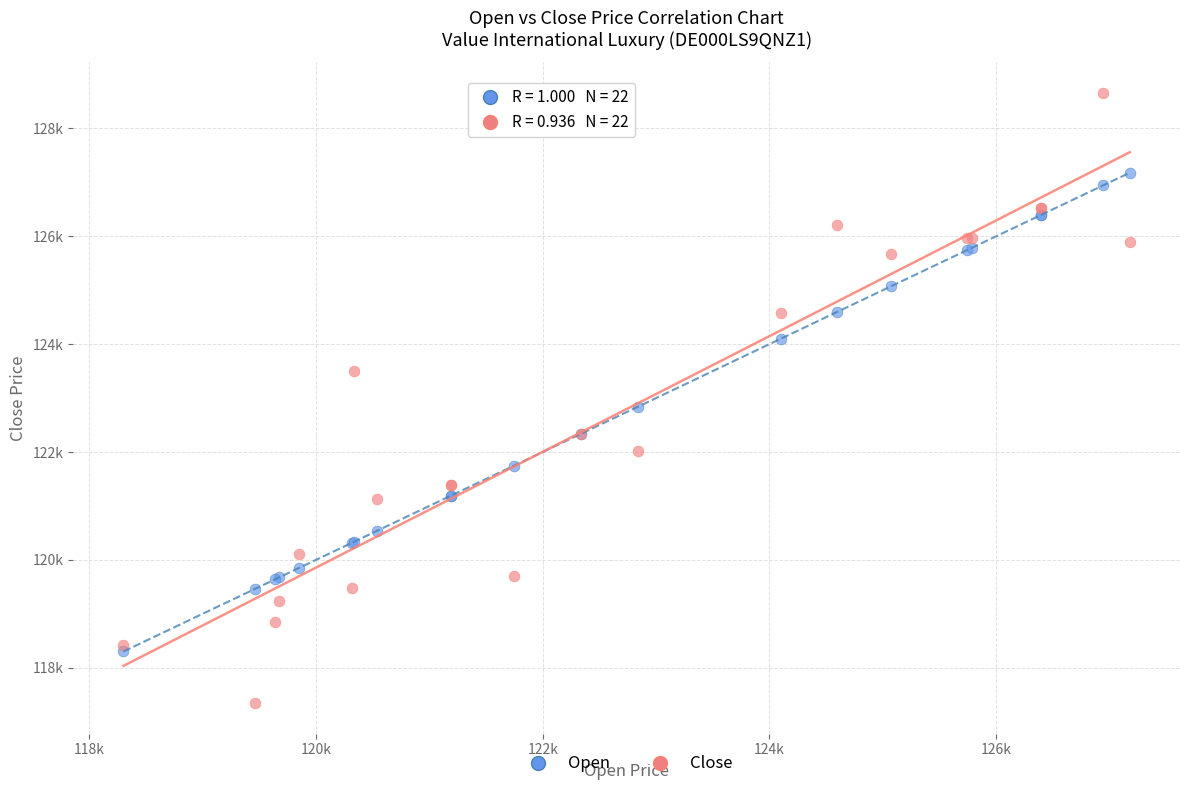

What are all the series names shown in the legend?

Open, Close